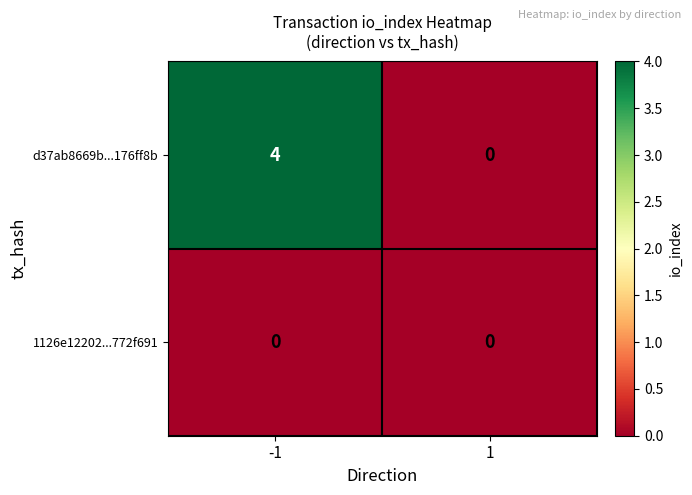

Reading left to right, what are all the values shown in this chart?

d37ab8669b...176ff8b: -1=4	1=0
1126e12202...772f691: -1=0	1=0